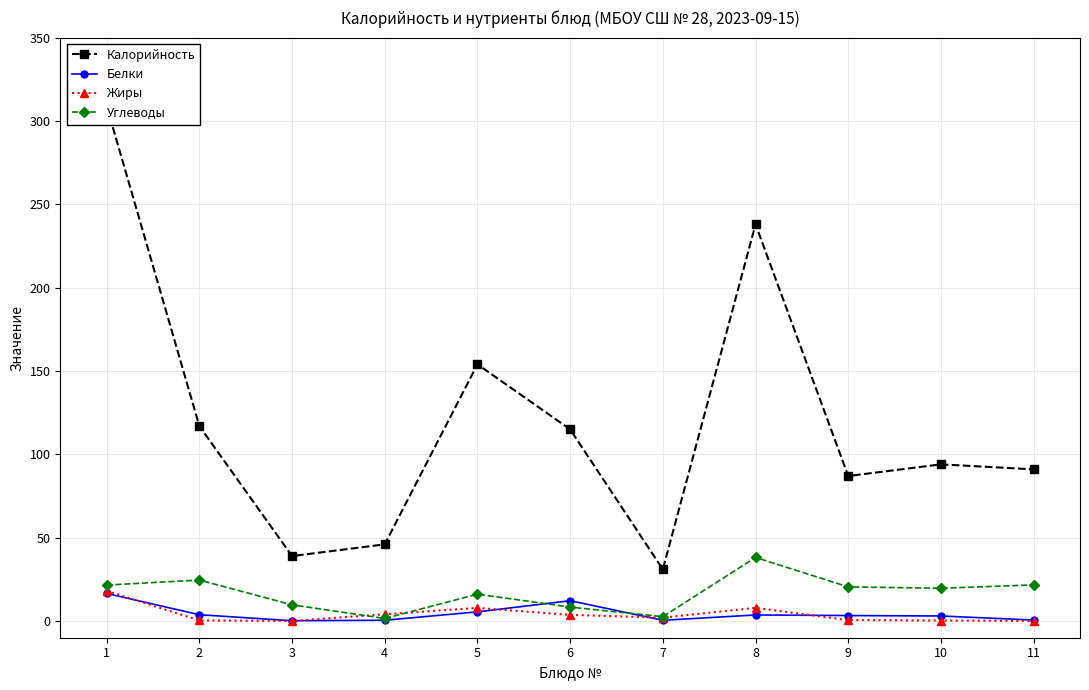

After their last crossing, which series has the higher values: Углеводы or Белки?

Углеводы